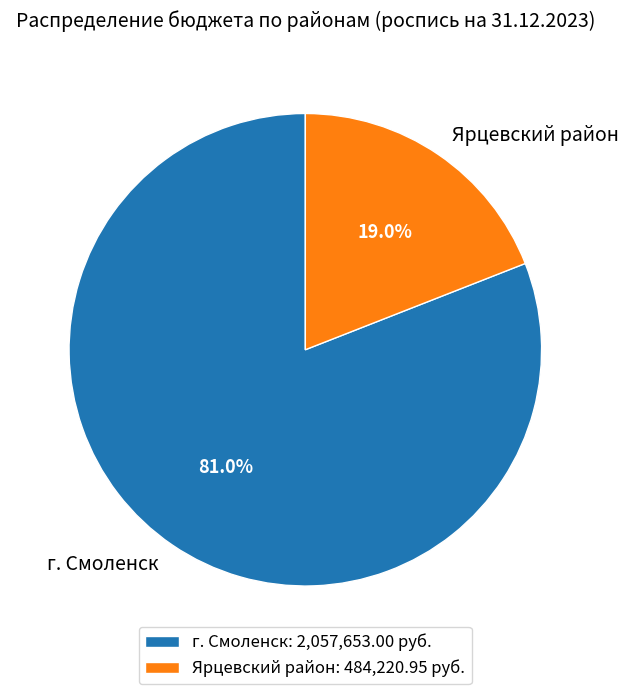

What portion of the pie excludes Ярцевский район?

81.0%